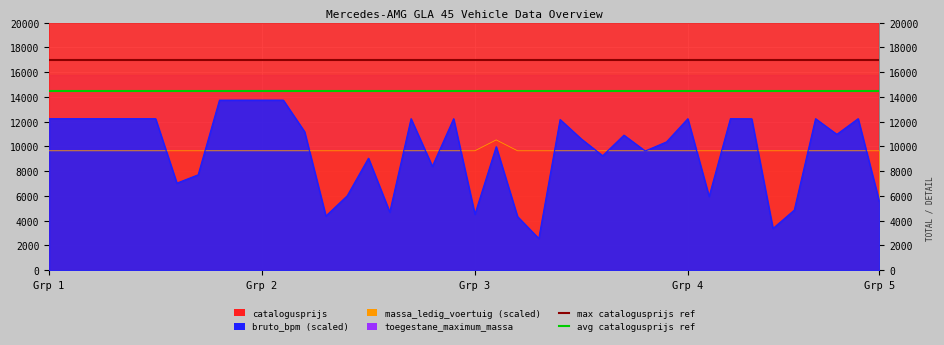

What is the maximum value shown in the chart?

17000